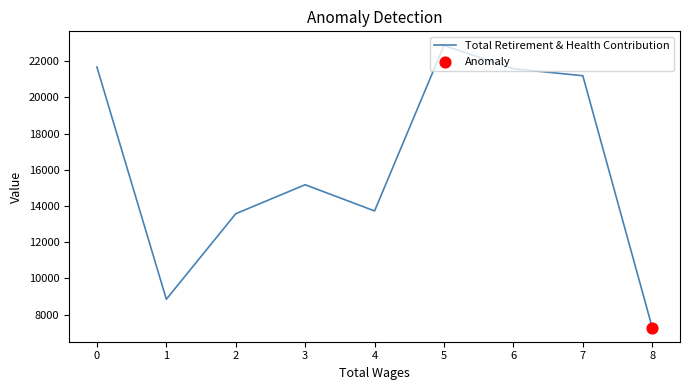

Approximately how many times larger is the value at 3 compared to 5?

0.7